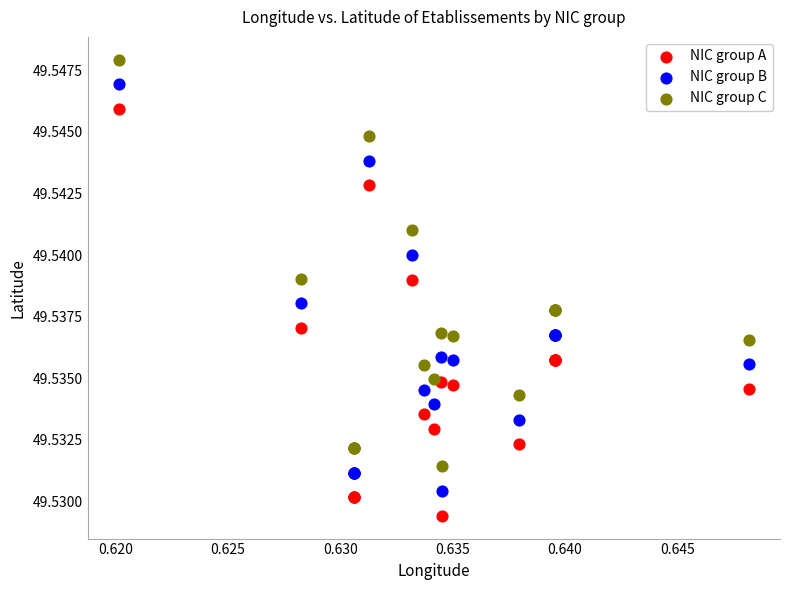

What are all the series names shown in the legend?

NIC group A, NIC group B, NIC group C